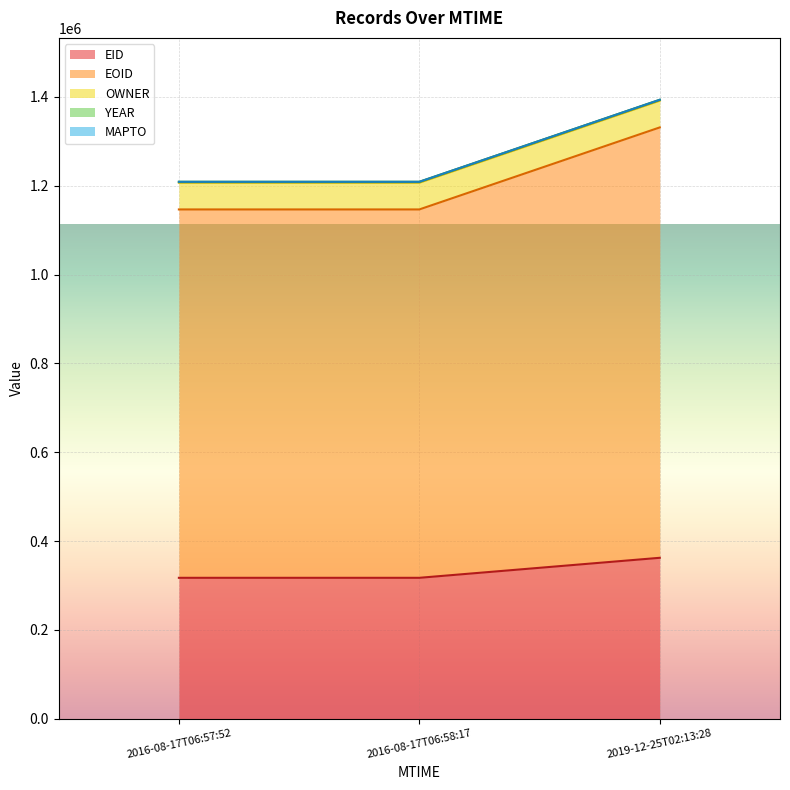

True or false: EID has a value of 545749 at 2016-08-17T06:57:52.

False